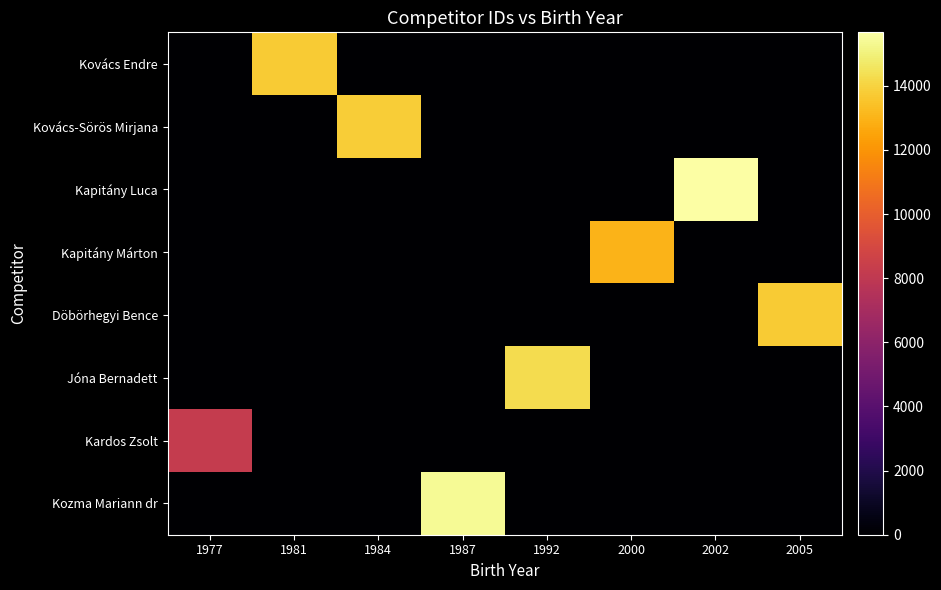

At how many categories does at least one series exceed 12196?

7